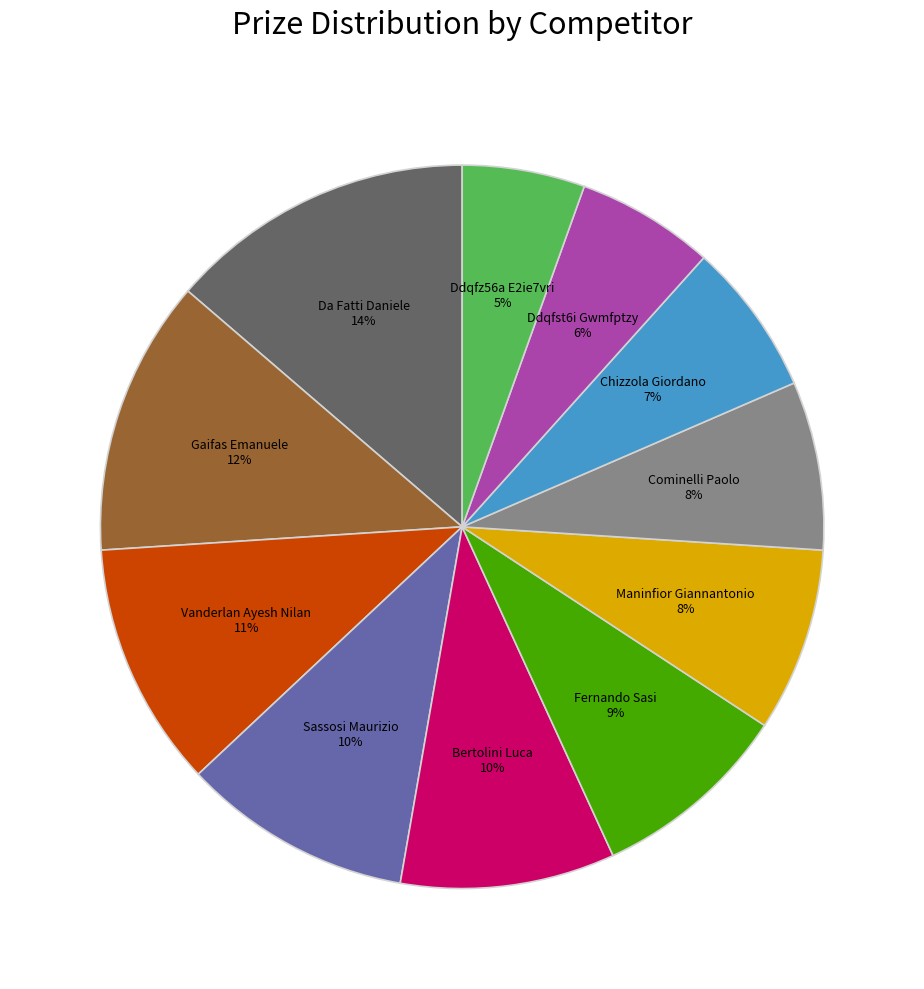

Is there any slice that represents more than half of the pie?

No